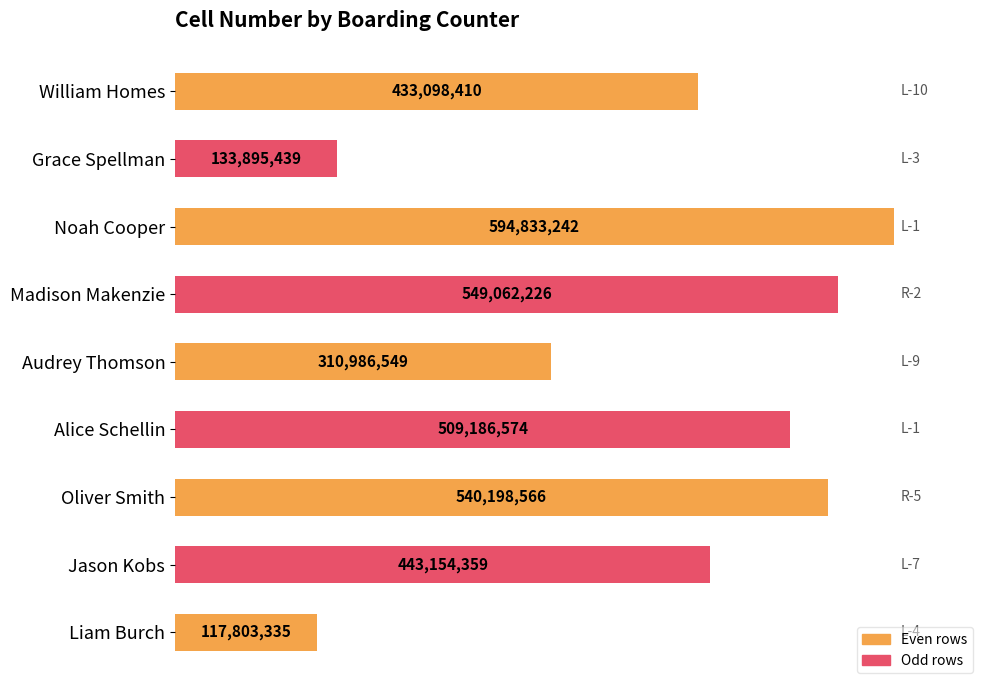

Are the bars horizontal?

Yes